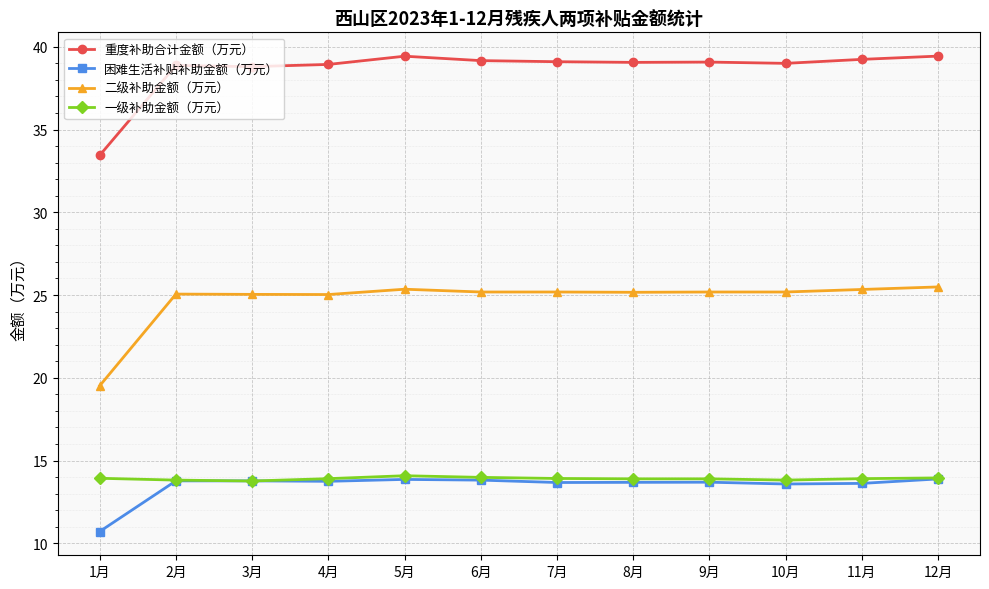

What is the greatest value displayed?

39.4